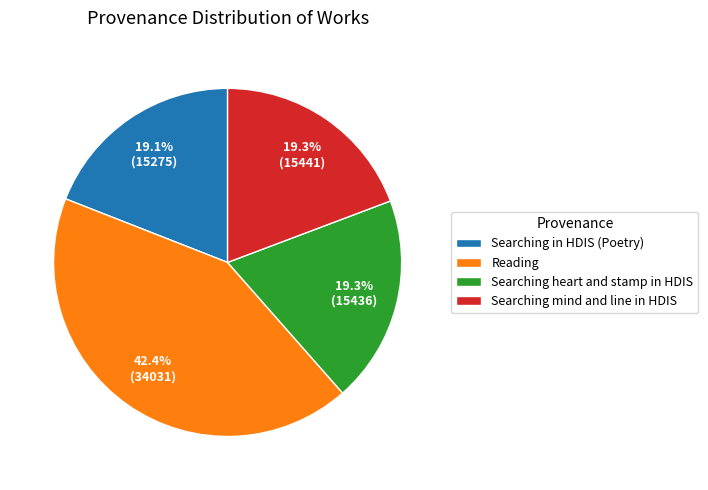

What is the ratio of the value at Searching in HDIS (Poetry) to the value at Searching heart and stamp in HDIS?

1.0